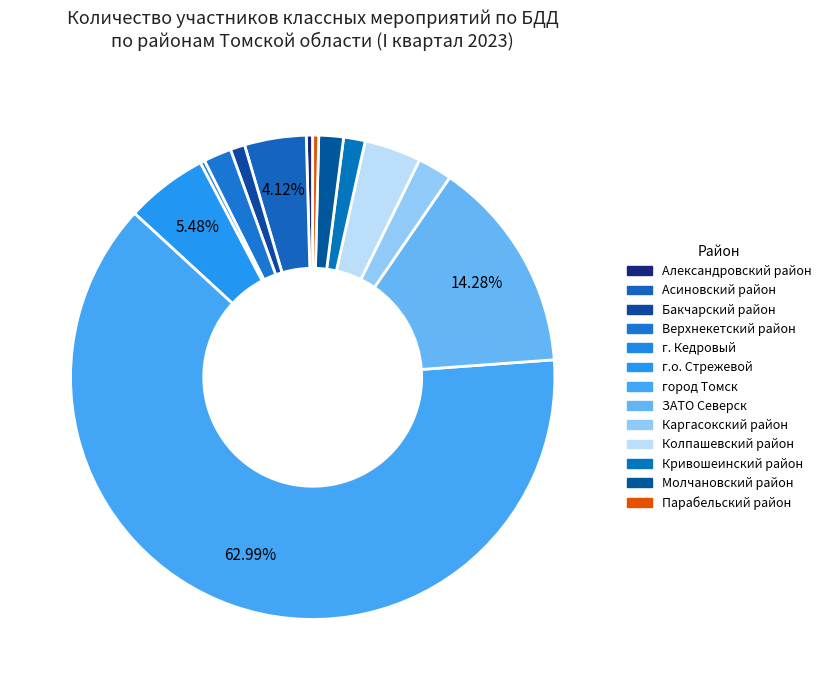

The Верхнекетский район slice represents 2% of the pie. True or false?

True